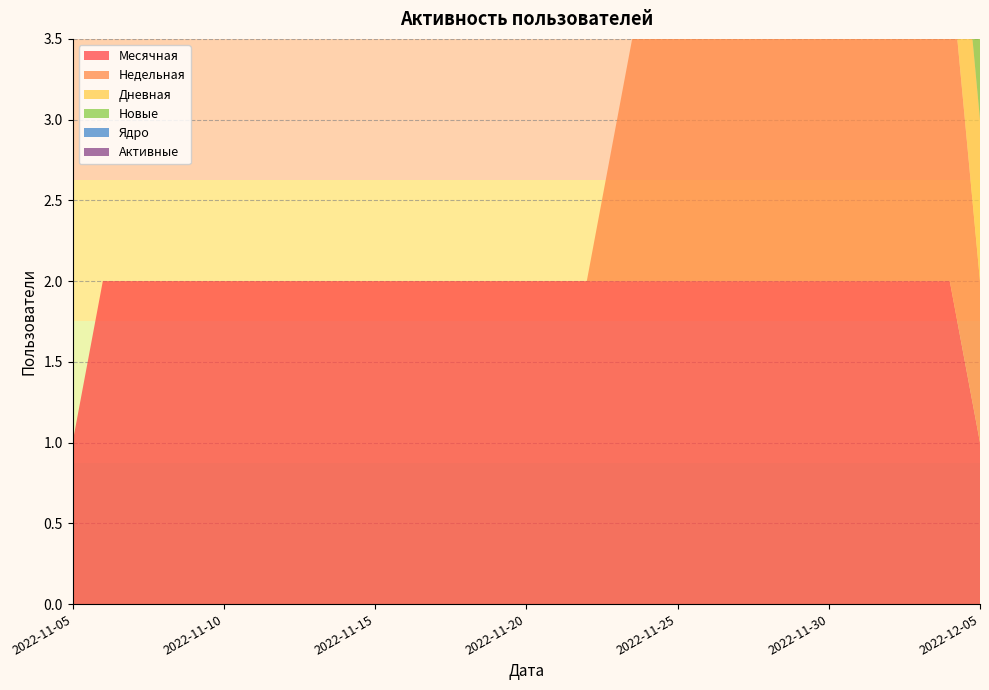

Reading right to left, what are all the values shown in this chart?

Месячная: 2022-12-05=1	2022-12-04=2	2022-12-03=2	2022-12-02=2	2022-12-01=2	2022-11-30=2	2022-11-29=2	2022-11-28=2	2022-11-27=2	2022-11-26=2	2022-11-25=2	2022-11-24=2	2022-11-23=2	2022-11-22=2	2022-11-21=2	2022-11-20=2	2022-11-19=2	2022-11-18=2	2022-11-17=2	2022-11-16=2	2022-11-15=2	2022-11-14=2	2022-11-13=2	2022-11-12=2	2022-11-11=2	2022-11-10=2	2022-11-09=2	2022-11-08=2	2022-11-07=2	2022-11-06=2	2022-11-05=1
Недельная: 2022-12-05=1	2022-12-04=2	2022-12-03=2	2022-12-02=2	2022-12-01=2	2022-11-30=2	2022-11-29=2	2022-11-28=2	2022-11-27=2	2022-11-26=2	2022-11-25=2	2022-11-24=2	2022-11-23=1	2022-11-22=0	2022-11-21=0	2022-11-20=0	2022-11-19=0	2022-11-18=0	2022-11-17=0	2022-11-16=0	2022-11-15=0	2022-11-14=0	2022-11-13=0	2022-11-12=0	2022-11-11=0	2022-11-10=0	2022-11-09=0	2022-11-08=0	2022-11-07=0	2022-11-06=0	2022-11-05=0
Дневная: 2022-12-05=1	2022-12-04=1	2022-12-03=0	2022-12-02=0	2022-12-01=0	2022-11-30=0	2022-11-29=0	2022-11-28=0	2022-11-27=0	2022-11-26=0	2022-11-25=0	2022-11-24=0	2022-11-23=0	2022-11-22=0	2022-11-21=0	2022-11-20=0	2022-11-19=0	2022-11-18=0	2022-11-17=0	2022-11-16=0	2022-11-15=0	2022-11-14=0	2022-11-13=0	2022-11-12=0	2022-11-11=0	2022-11-10=0	2022-11-09=0	2022-11-08=0	2022-11-07=0	2022-11-06=0	2022-11-05=0
Новые: 2022-12-05=1	2022-12-04=1	2022-12-03=0	2022-12-02=0	2022-12-01=0	2022-11-30=0	2022-11-29=0	2022-11-28=0	2022-11-27=0	2022-11-26=0	2022-11-25=0	2022-11-24=0	2022-11-23=0	2022-11-22=0	2022-11-21=0	2022-11-20=0	2022-11-19=0	2022-11-18=0	2022-11-17=0	2022-11-16=0	2022-11-15=0	2022-11-14=0	2022-11-13=0	2022-11-12=0	2022-11-11=0	2022-11-10=0	2022-11-09=0	2022-11-08=0	2022-11-07=0	2022-11-06=0	2022-11-05=0
Ядро: 2022-12-05=0	2022-12-04=0	2022-12-03=0	2022-12-02=0	2022-12-01=0	2022-11-30=0	2022-11-29=0	2022-11-28=0	2022-11-27=0	2022-11-26=0	2022-11-25=0	2022-11-24=0	2022-11-23=0	2022-11-22=0	2022-11-21=0	2022-11-20=0	2022-11-19=0	2022-11-18=0	2022-11-17=0	2022-11-16=0	2022-11-15=0	2022-11-14=0	2022-11-13=0	2022-11-12=0	2022-11-11=0	2022-11-10=0	2022-11-09=0	2022-11-08=0	2022-11-07=0	2022-11-06=0	2022-11-05=0
Активные: 2022-12-05=0	2022-12-04=0	2022-12-03=0	2022-12-02=0	2022-12-01=0	2022-11-30=0	2022-11-29=0	2022-11-28=0	2022-11-27=0	2022-11-26=0	2022-11-25=0	2022-11-24=0	2022-11-23=0	2022-11-22=0	2022-11-21=0	2022-11-20=0	2022-11-19=0	2022-11-18=0	2022-11-17=0	2022-11-16=0	2022-11-15=0	2022-11-14=0	2022-11-13=0	2022-11-12=0	2022-11-11=0	2022-11-10=0	2022-11-09=0	2022-11-08=0	2022-11-07=0	2022-11-06=0	2022-11-05=0